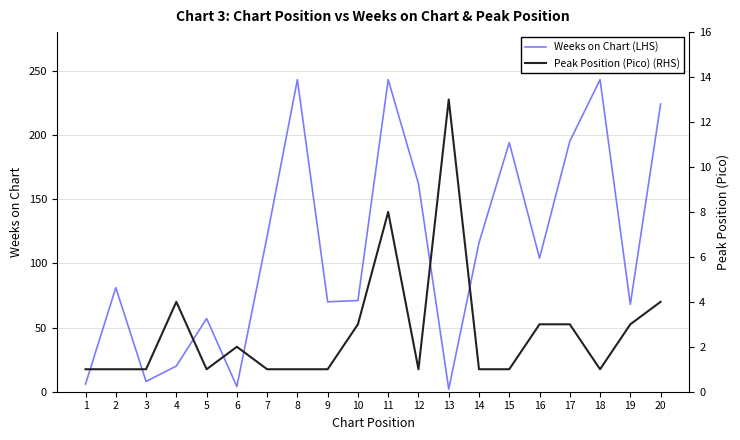

Reading left to right, what are all the values shown in this chart?

Weeks on Chart (LHS): 1=6	2=81	3=8	4=20	5=57	6=4	7=121	8=243	9=70	10=71	11=243	12=162	13=2	14=116	15=194	16=104	17=195	18=243	19=68	20=224
Peak Position (Pico) (RHS): 1=1	2=1	3=1	4=4	5=1	6=2	7=1	8=1	9=1	10=3	11=8	12=1	13=13	14=1	15=1	16=3	17=3	18=1	19=3	20=4